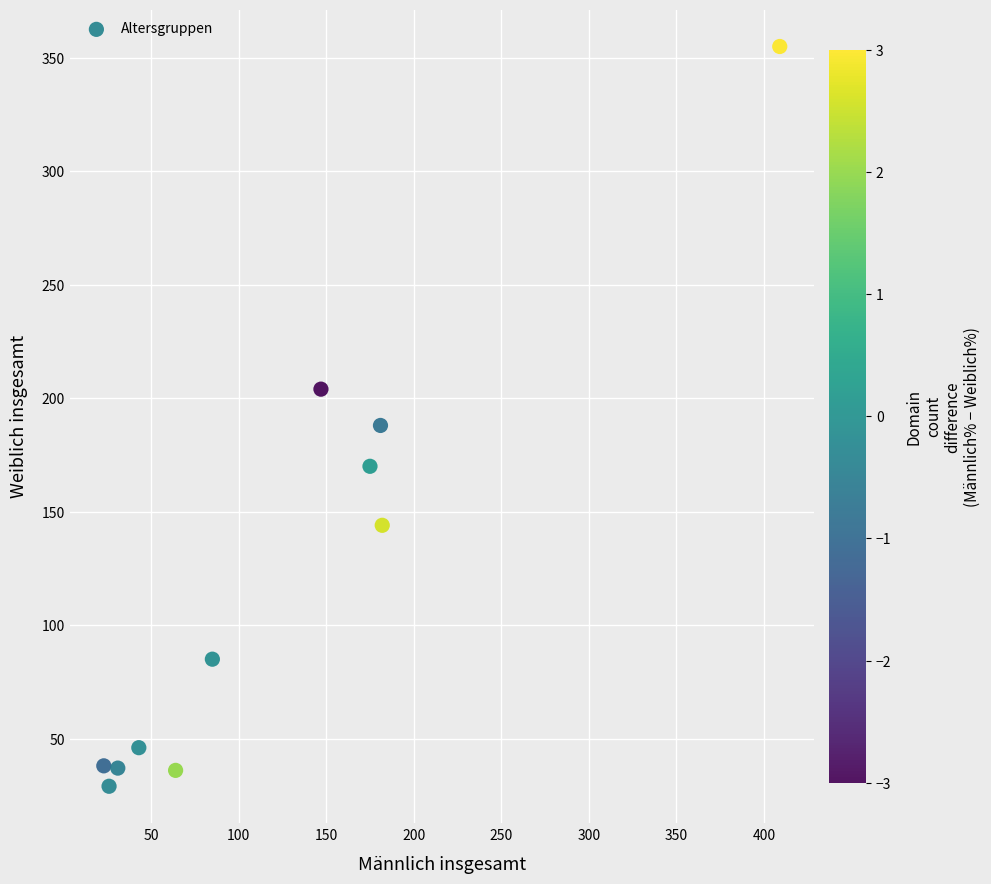

What Y value in the scatter plot is closest to 192?

188